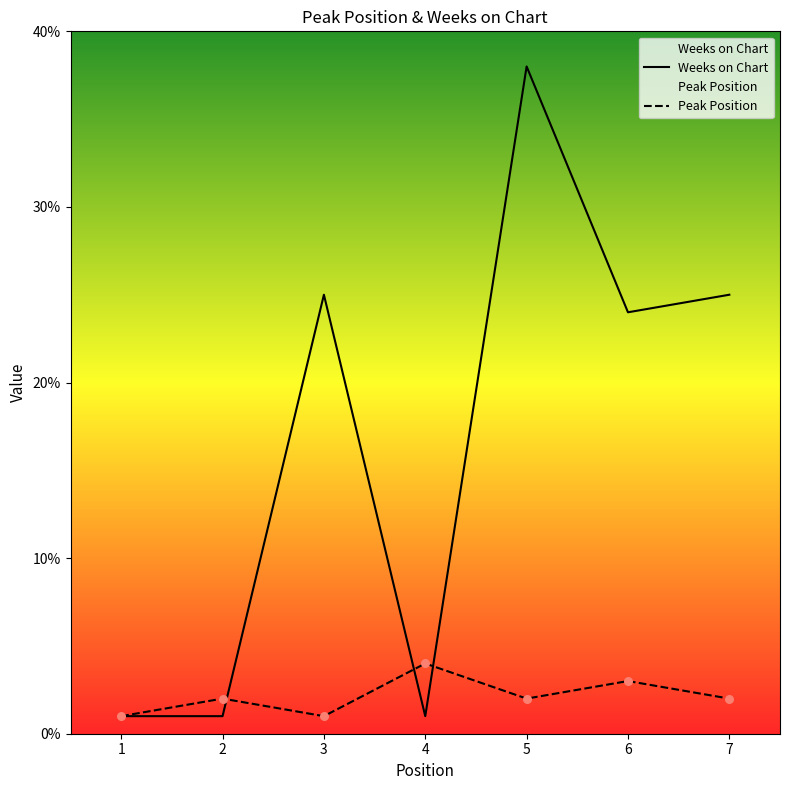

What are all the series names shown in the legend?

Weeks on Chart, Peak Position